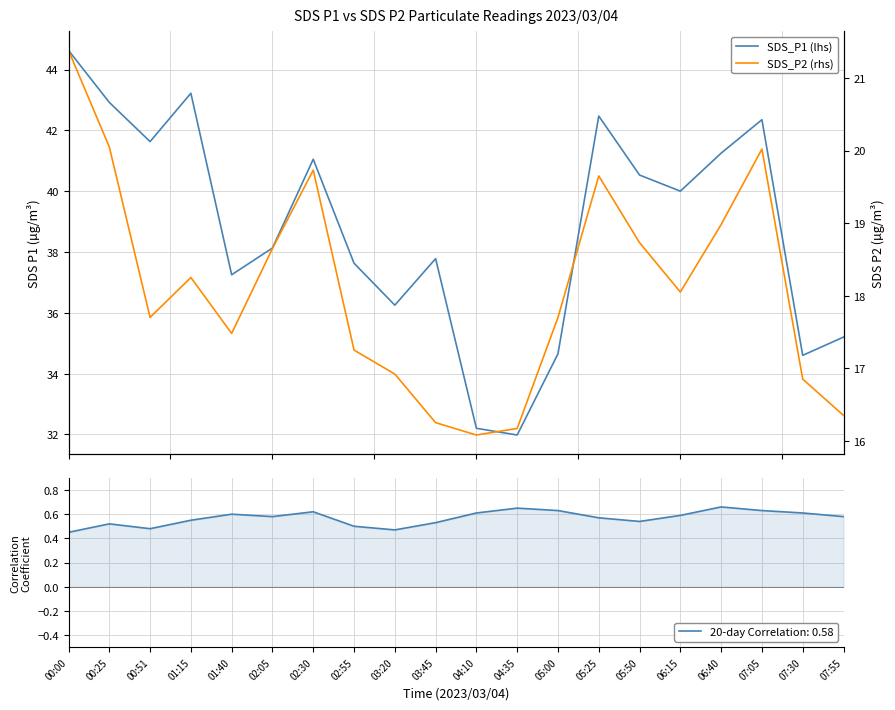

The 20-day Correlation: 0.58 series shows 0.7 at 02:55. True or false?

False